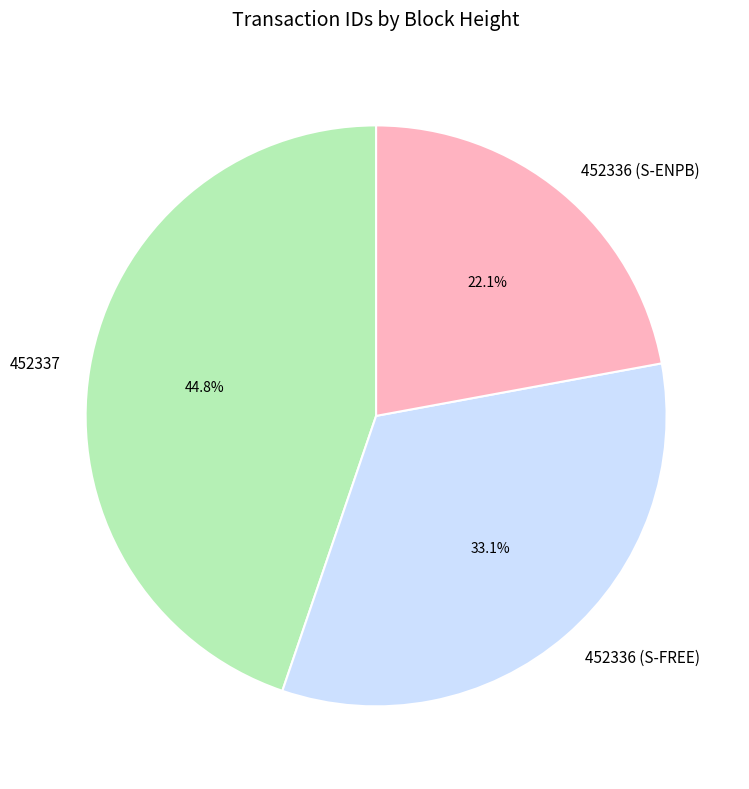

True or false: 452336 (S-ENPB) accounts for 22% of the total.

True